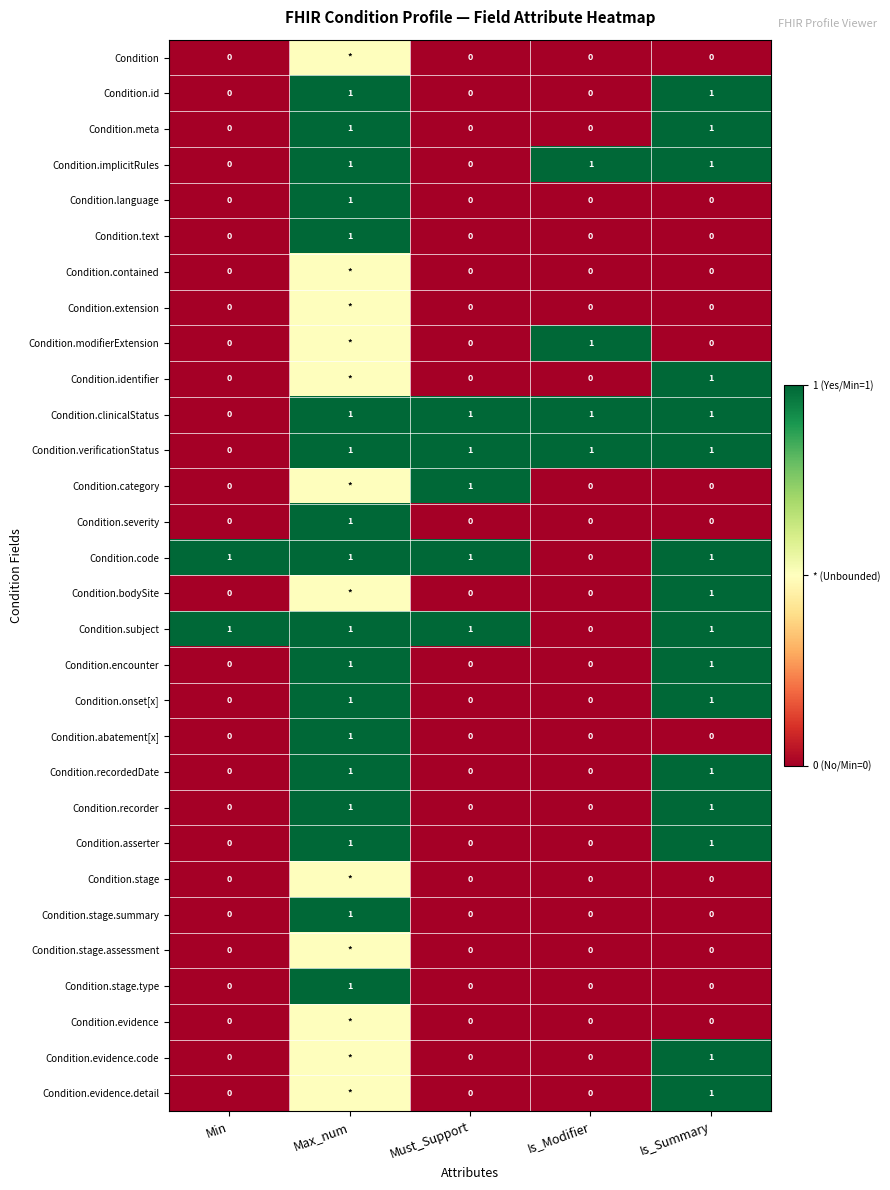

What is the maximum value shown in the chart?

1.0